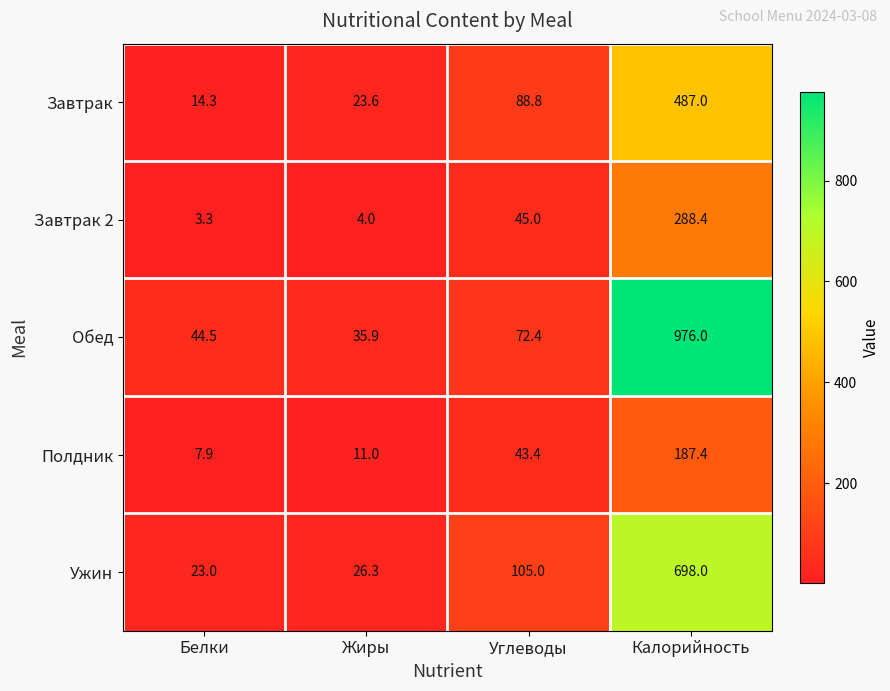

True or false: Полдник has a value of 7.1 at Жиры.

False